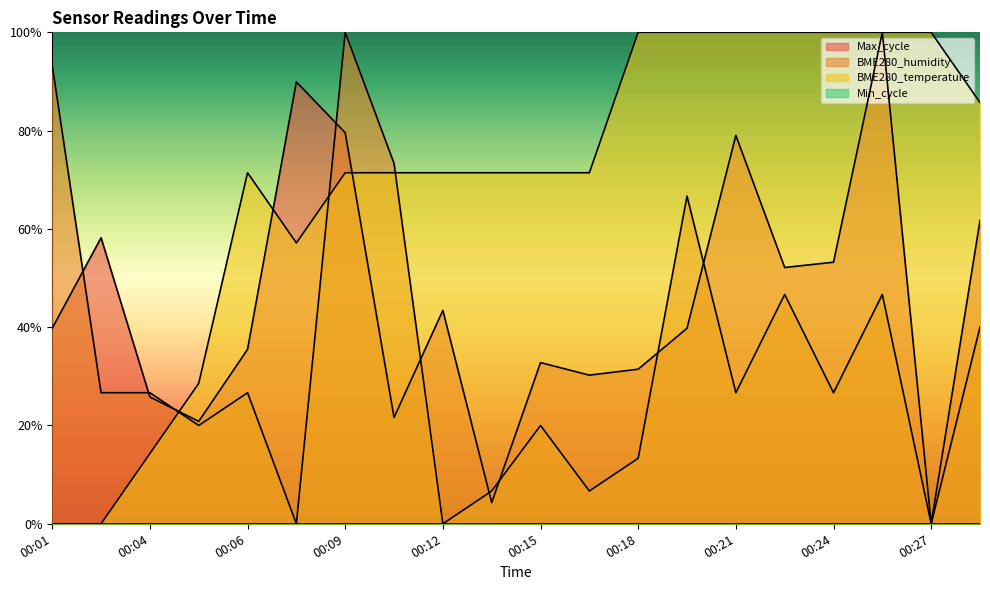

Does the chart display data point markers on the line(s)?

No